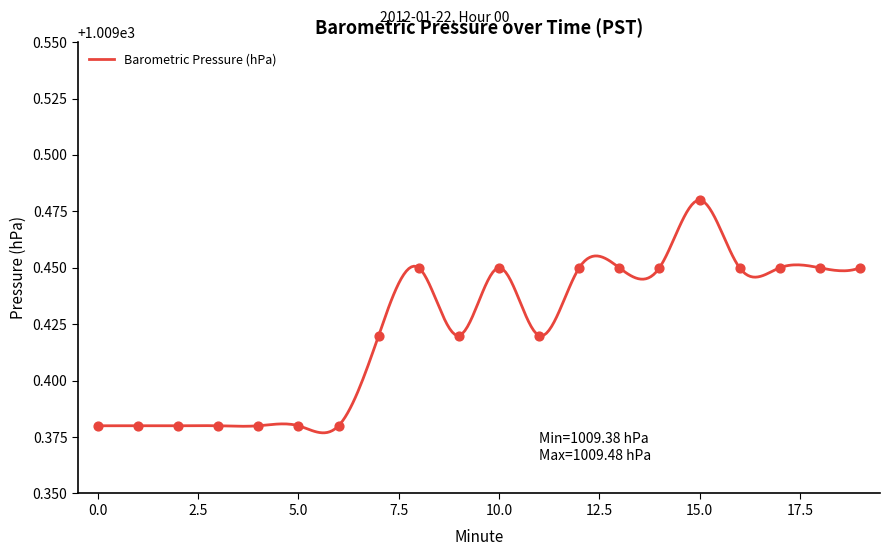

Approximately how many times larger is the value at 14 compared to 5?

1.0